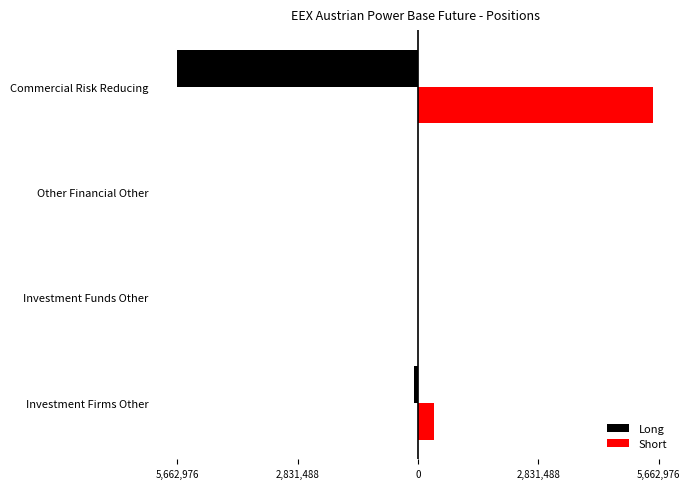

What are all the series names shown in the legend?

Long, Short